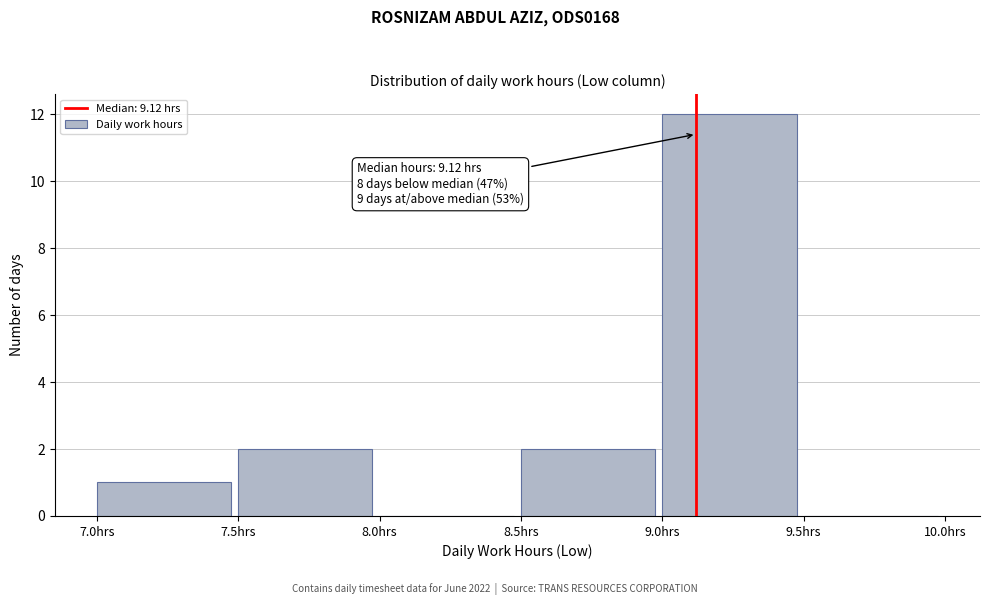

Over which range of the x-axis is the bar tallest?

9.0 to 9.5